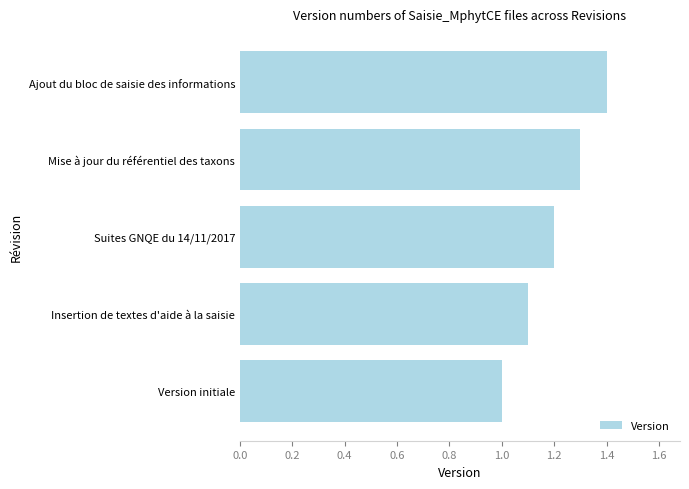

Are the bars horizontal?

Yes